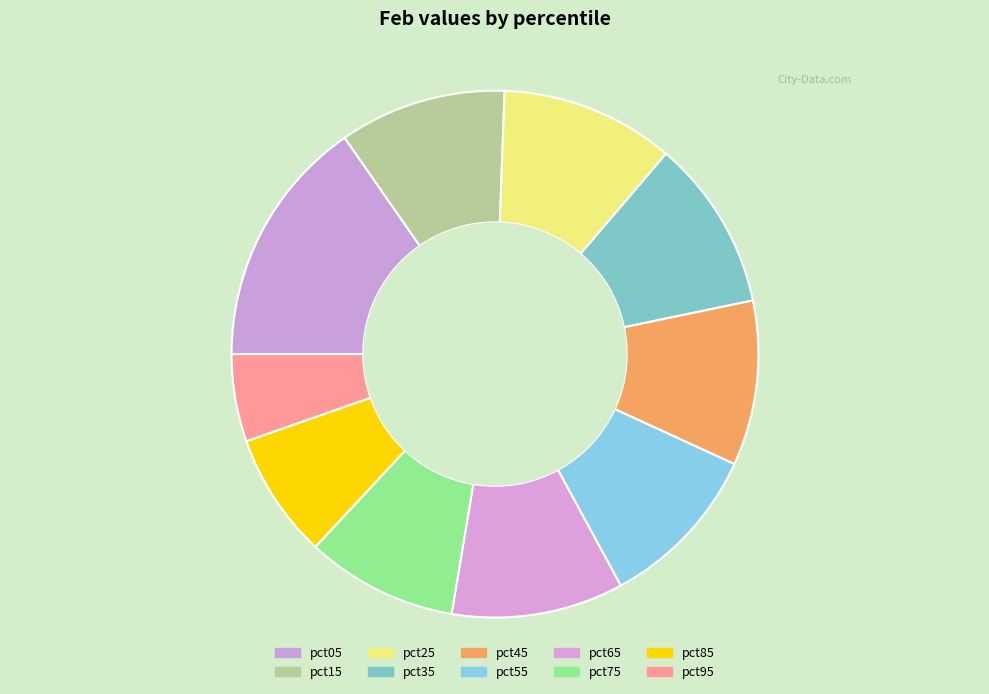

Is it true that pct15 is 1% of the pie?

False